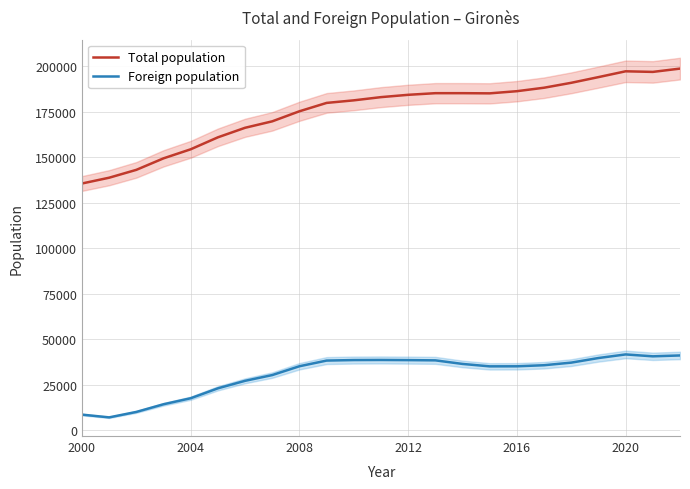

True or false: Foreign population and Total population cross at least once.

False